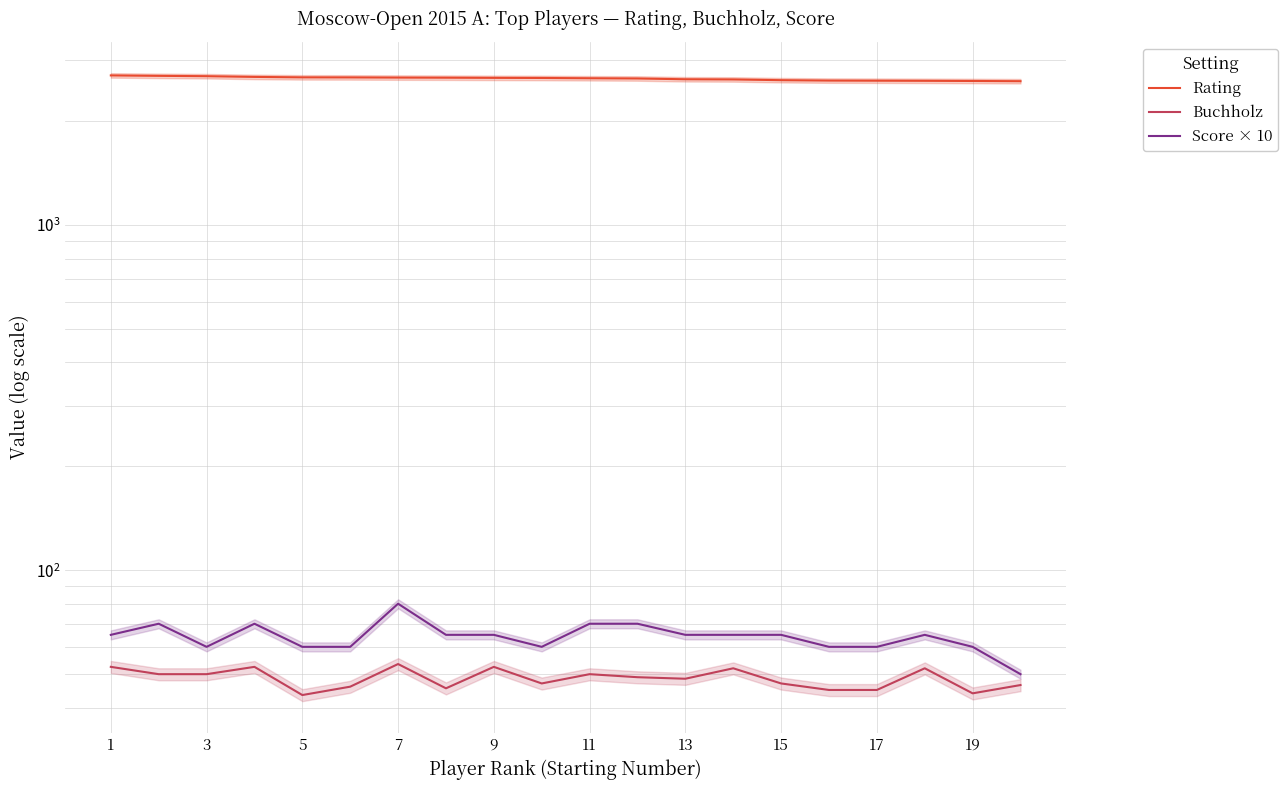

What is the label of the 20th point from the right?

1